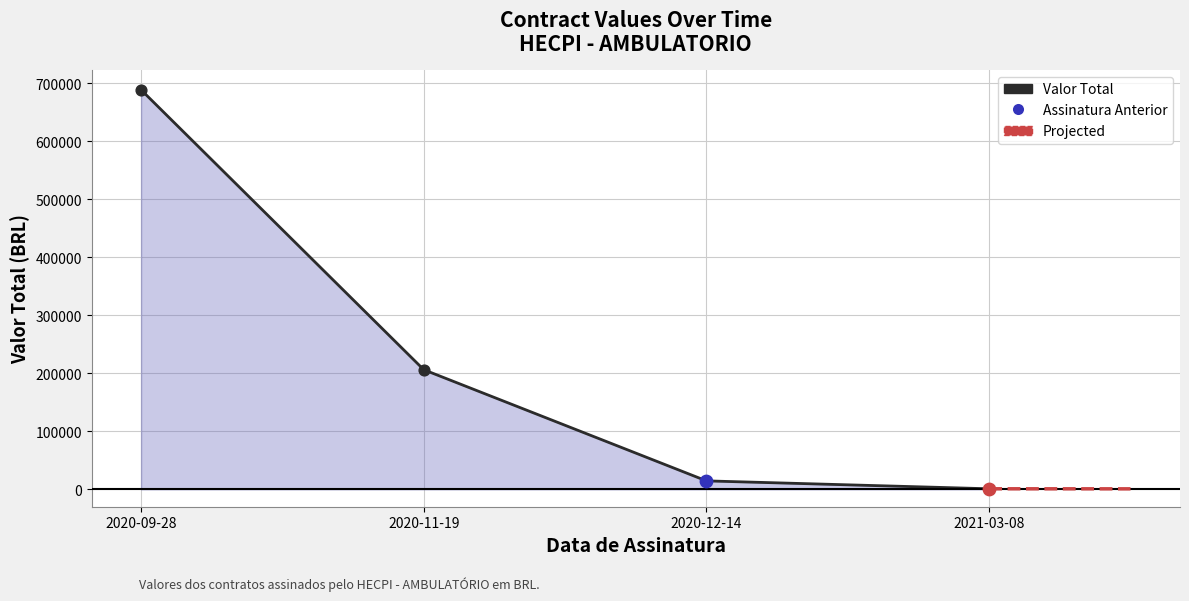

Approximately how many times larger is the value at 2020-12-14 compared to 2020-11-19?

0.1